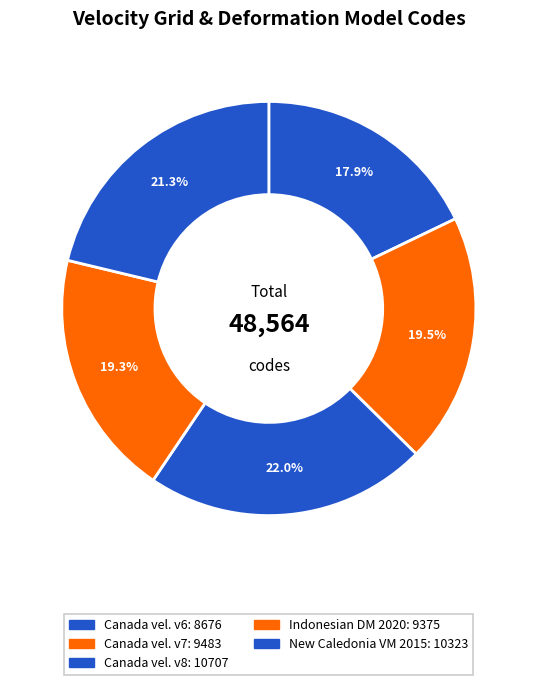

Count the number of slices in the pie.

5